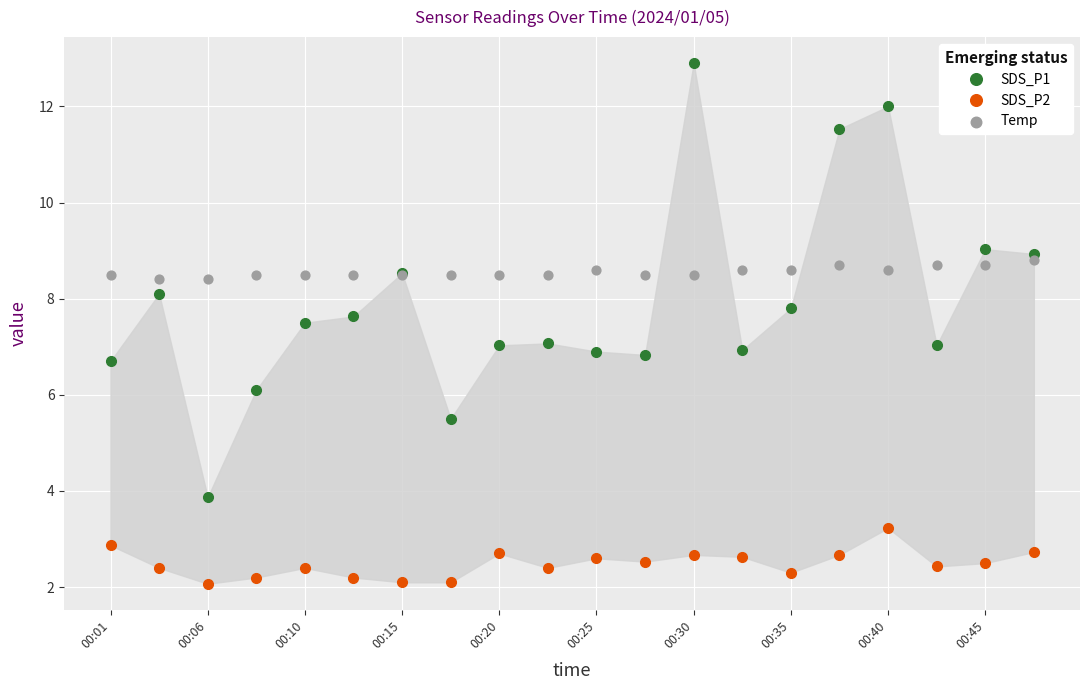

What are all the series names shown in the legend?

SDS_P1, SDS_P2, Temp